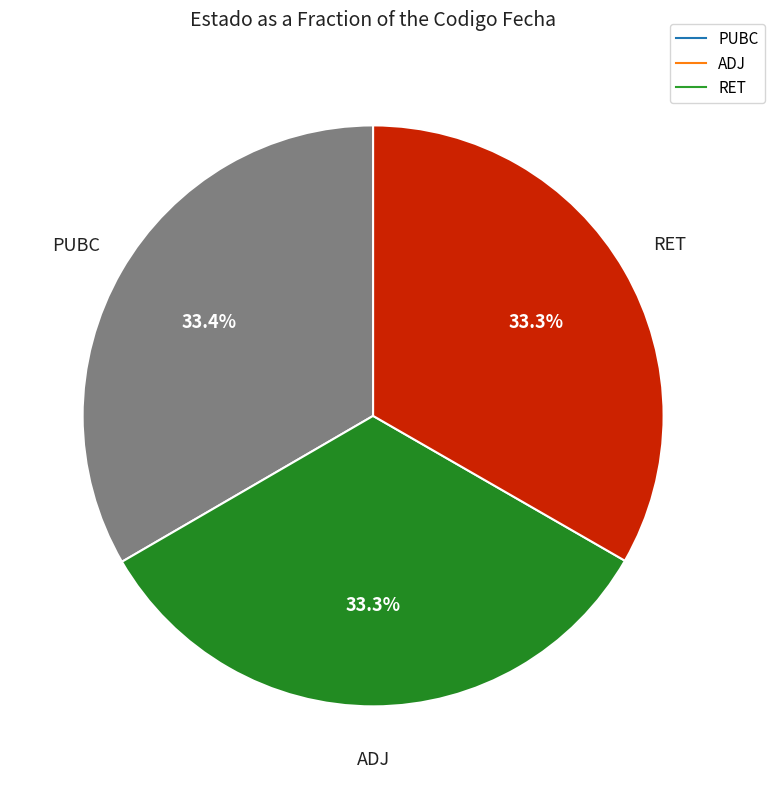

Is there a majority slice in this chart?

No